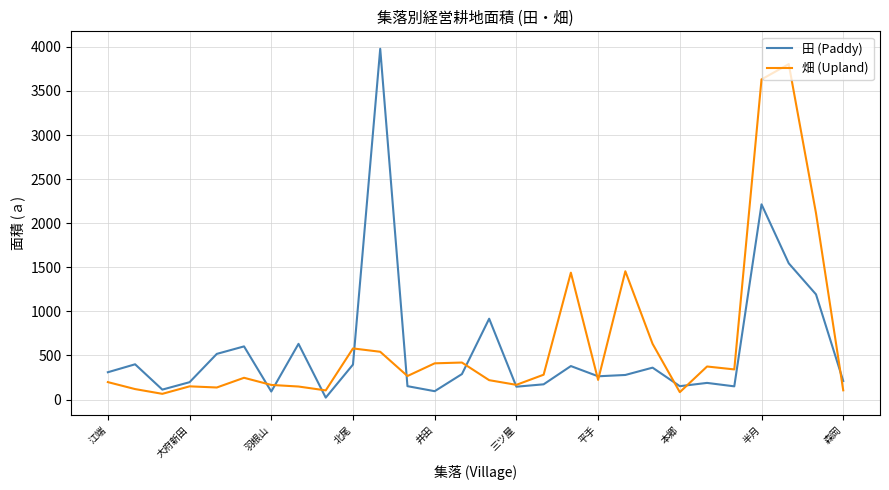

Does the chart display data point markers on the line(s)?

No